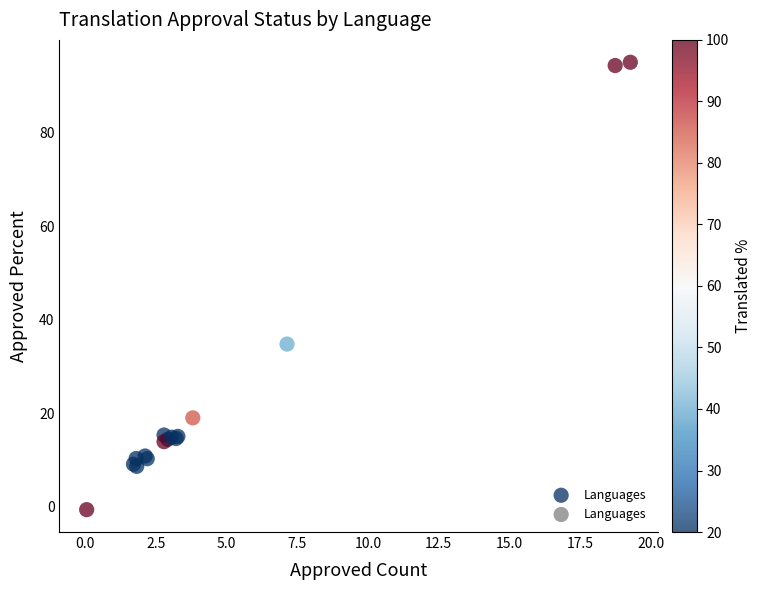

What Y value in the scatter plot is closest to 47?

34.8